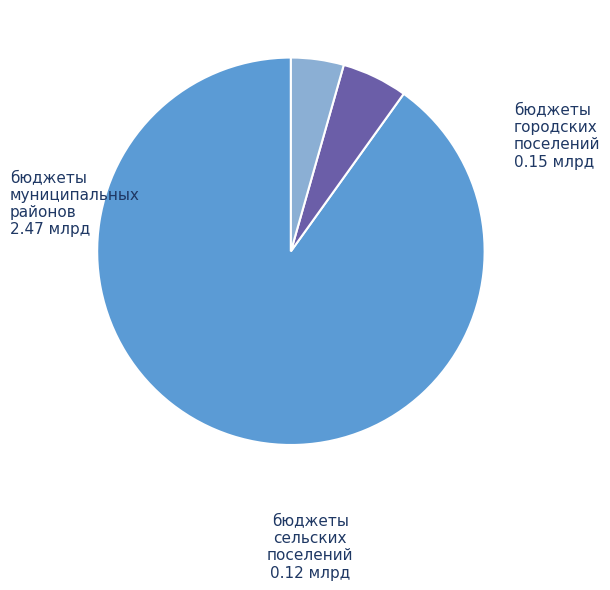

Combined, do бюджеты городских поселений and бюджеты муниципальных районов account for over 50%?

Yes